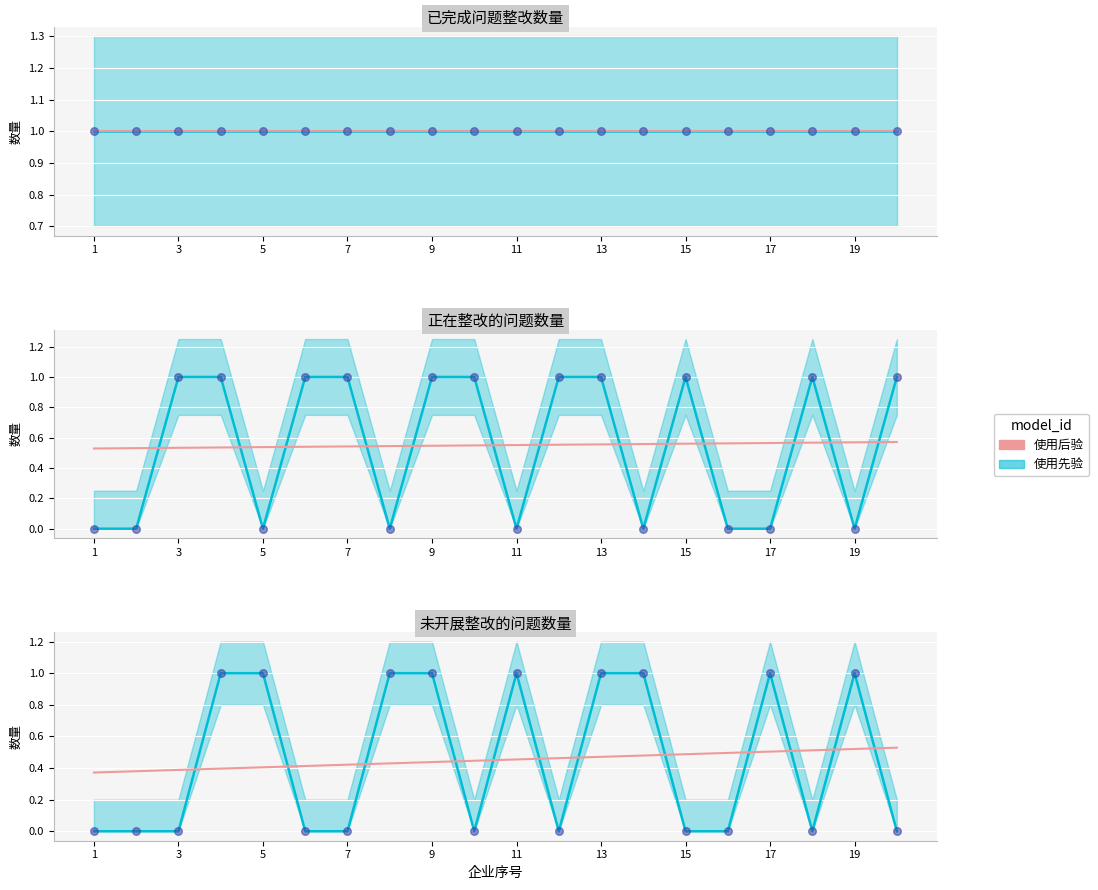

What are all the series names shown in the legend?

使用先验, 使用后验